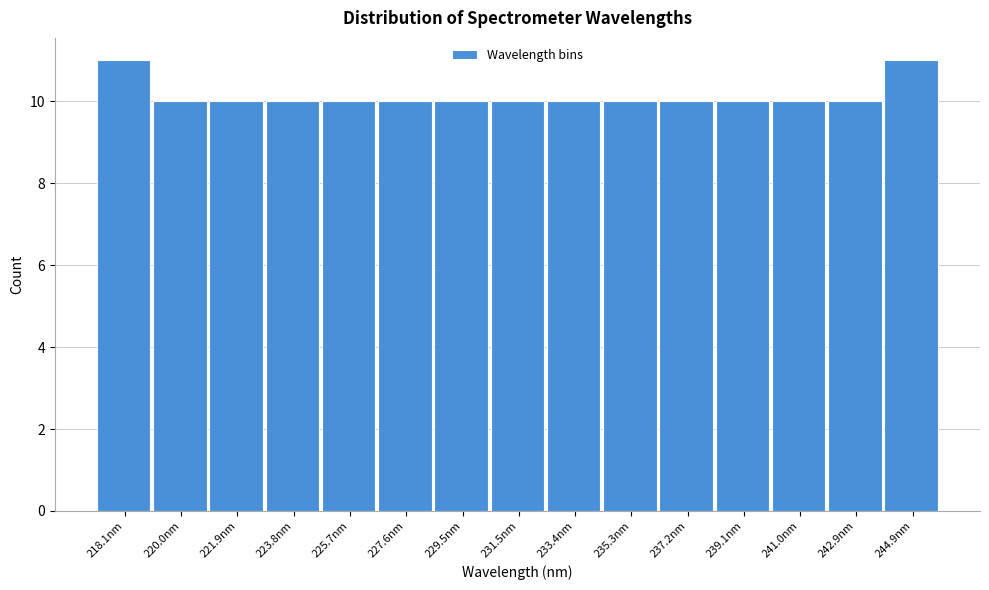

Reading right to left, transcribe all the data shown in this chart.

11	10	10	10	10	10	10	10	10	10	10	10	10	10	11